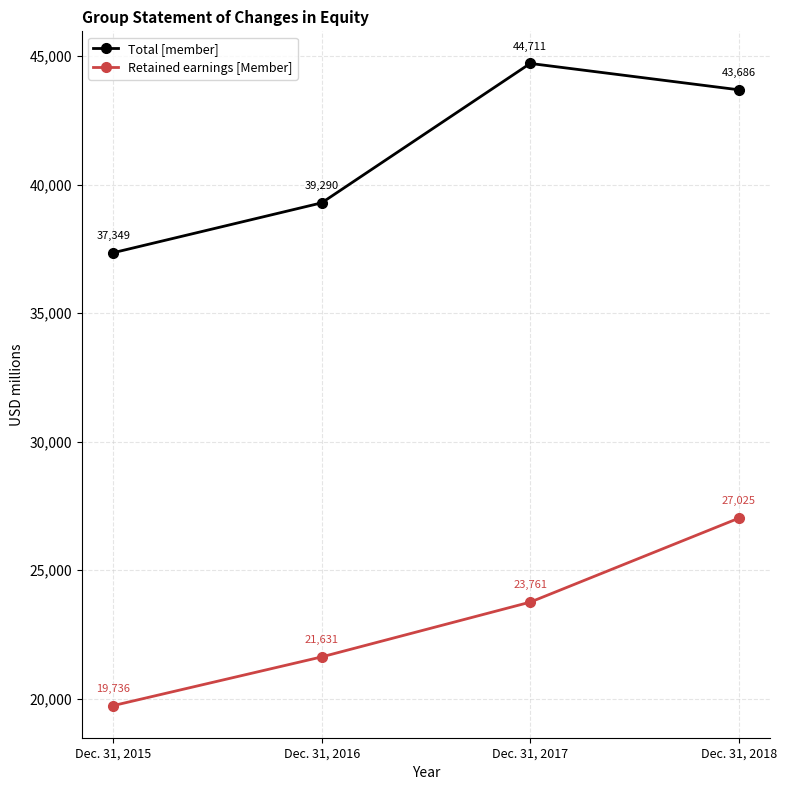

Which series has the largest total across all categories?

Total [member]